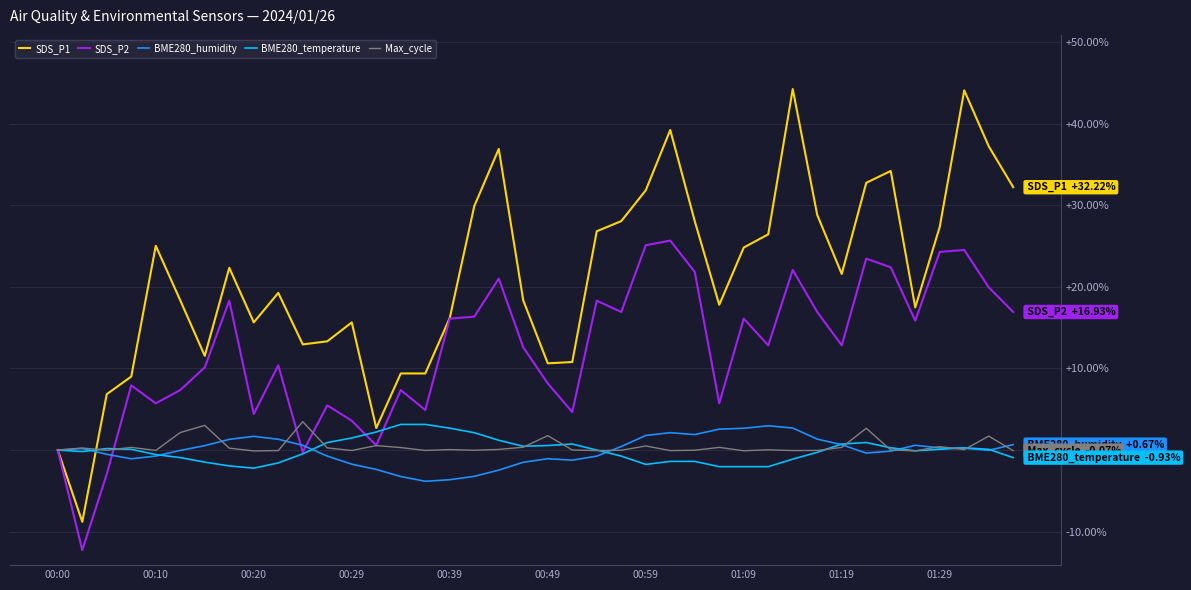

What are all the series names shown in the legend?

SDS_P1, SDS_P2, BME280_humidity, BME280_temperature, Max_cycle